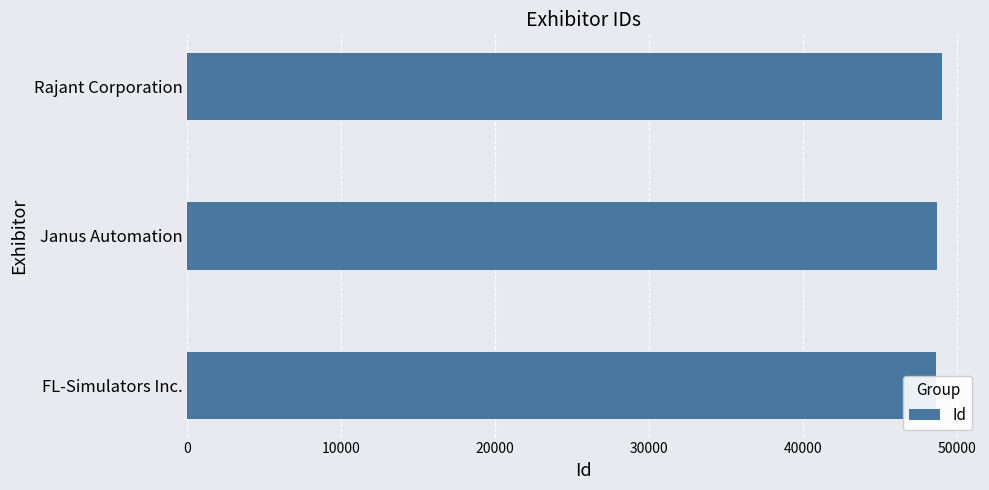

How many bars are there in total?

3